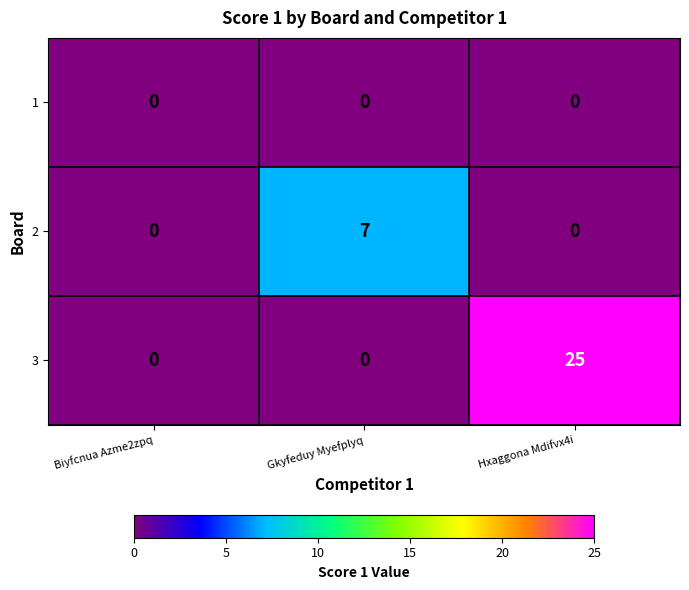

Reading left to right, transcribe all the data shown in this chart.

1: Biyfcnua Azme2zpq=0	Gkyfeduy Myefplyq=0	Hxaggona Mdifvx4i=0
2: Biyfcnua Azme2zpq=0	Gkyfeduy Myefplyq=7	Hxaggona Mdifvx4i=0
3: Biyfcnua Azme2zpq=0	Gkyfeduy Myefplyq=0	Hxaggona Mdifvx4i=25